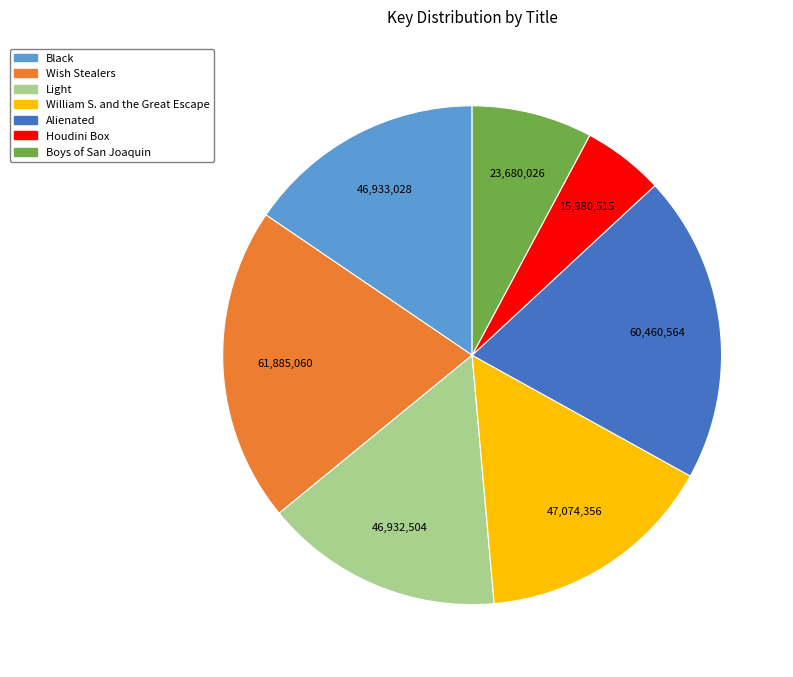

What is the ratio of the value at Houdini Box to the value at Black?

0.3